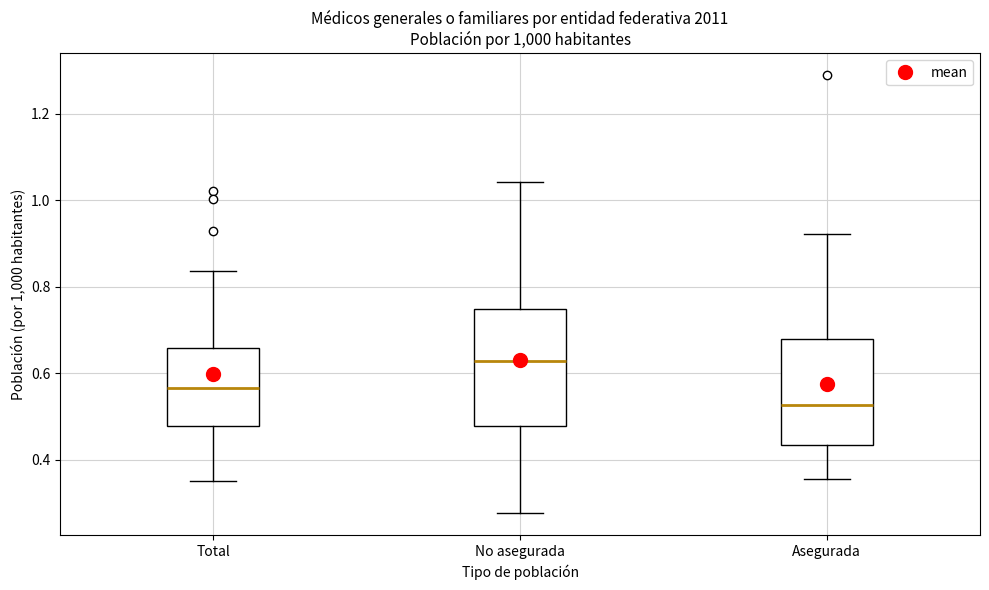

Which box has the highest median line?

No asegurada